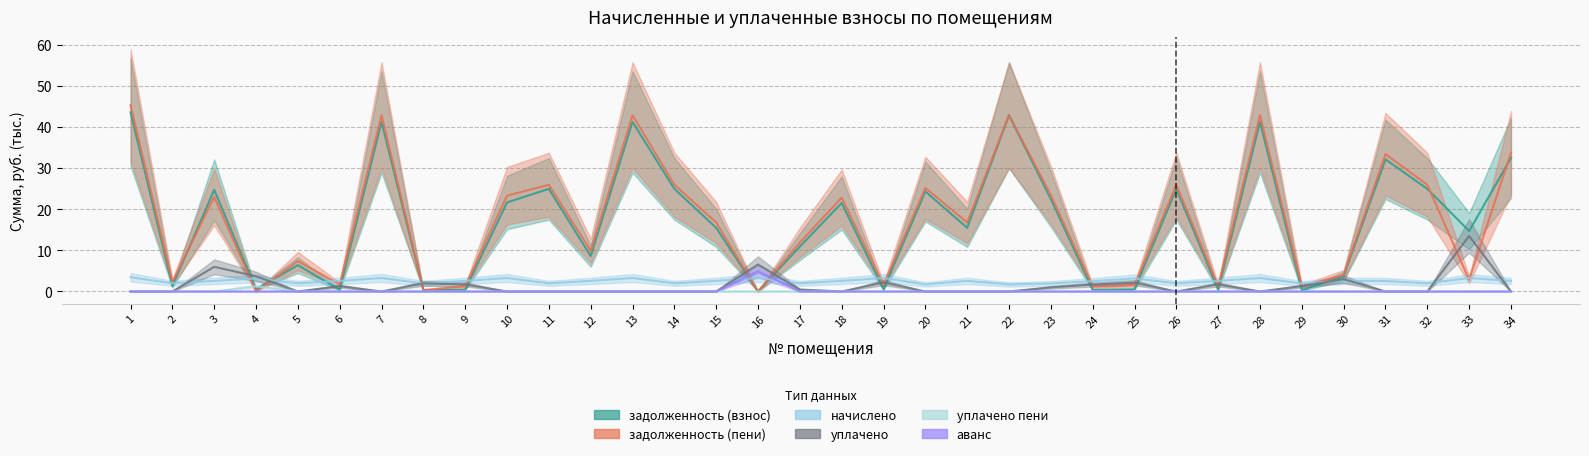

Does the chart display data point markers on the line(s)?

No